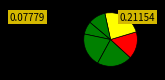

To the nearest percent, what is the average slice percentage?

25%